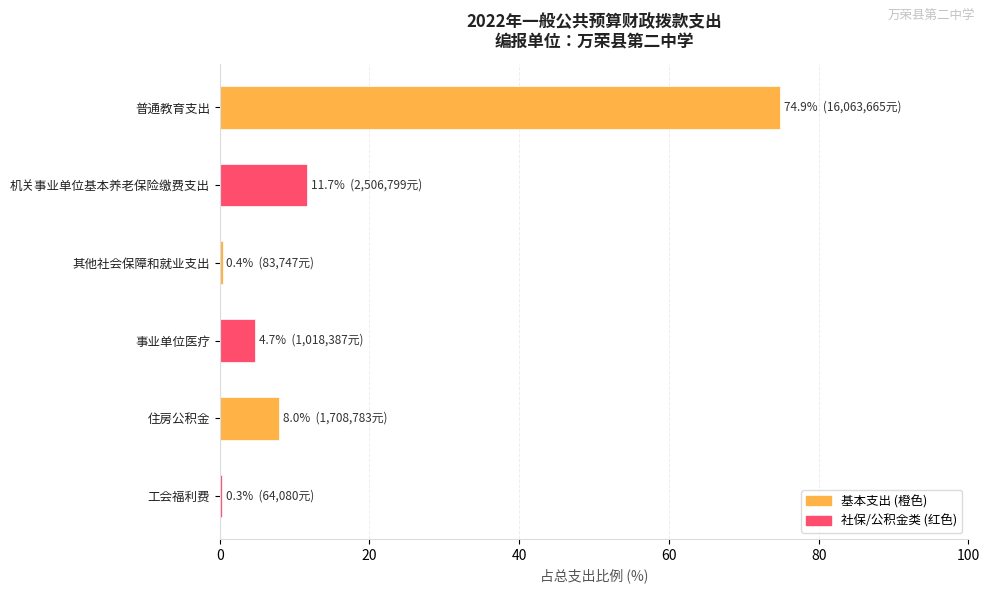

Which has a higher value, 其他社会保障和就业支出 or 住房公积金?

住房公积金